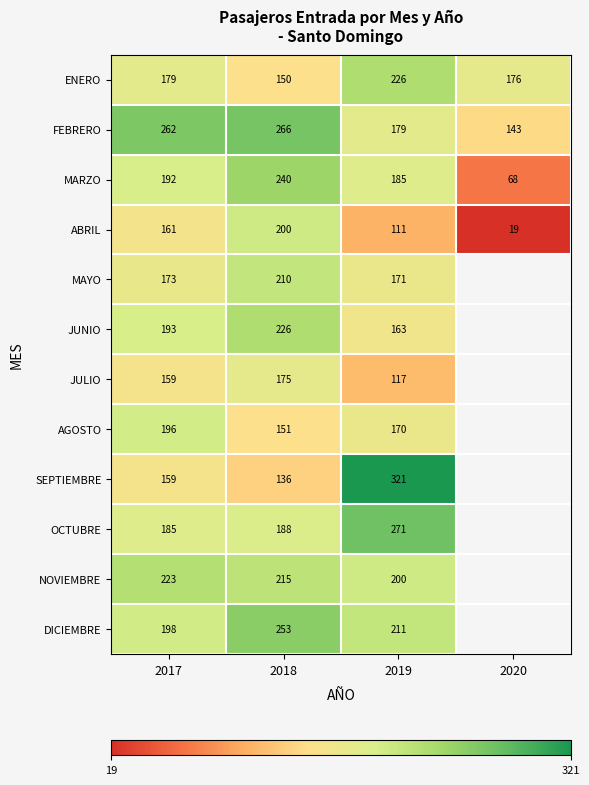

What is the total value across all series at 2017?

2280